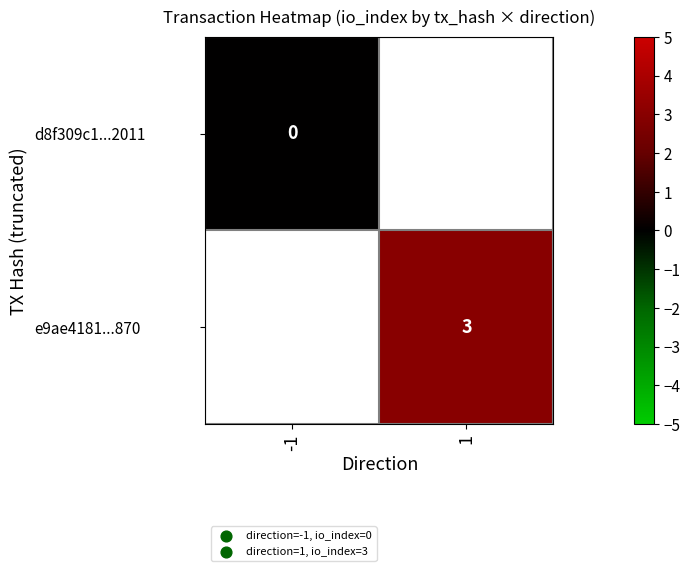

The value of e9ae4181...870 at 1 is 1. True or false?

False